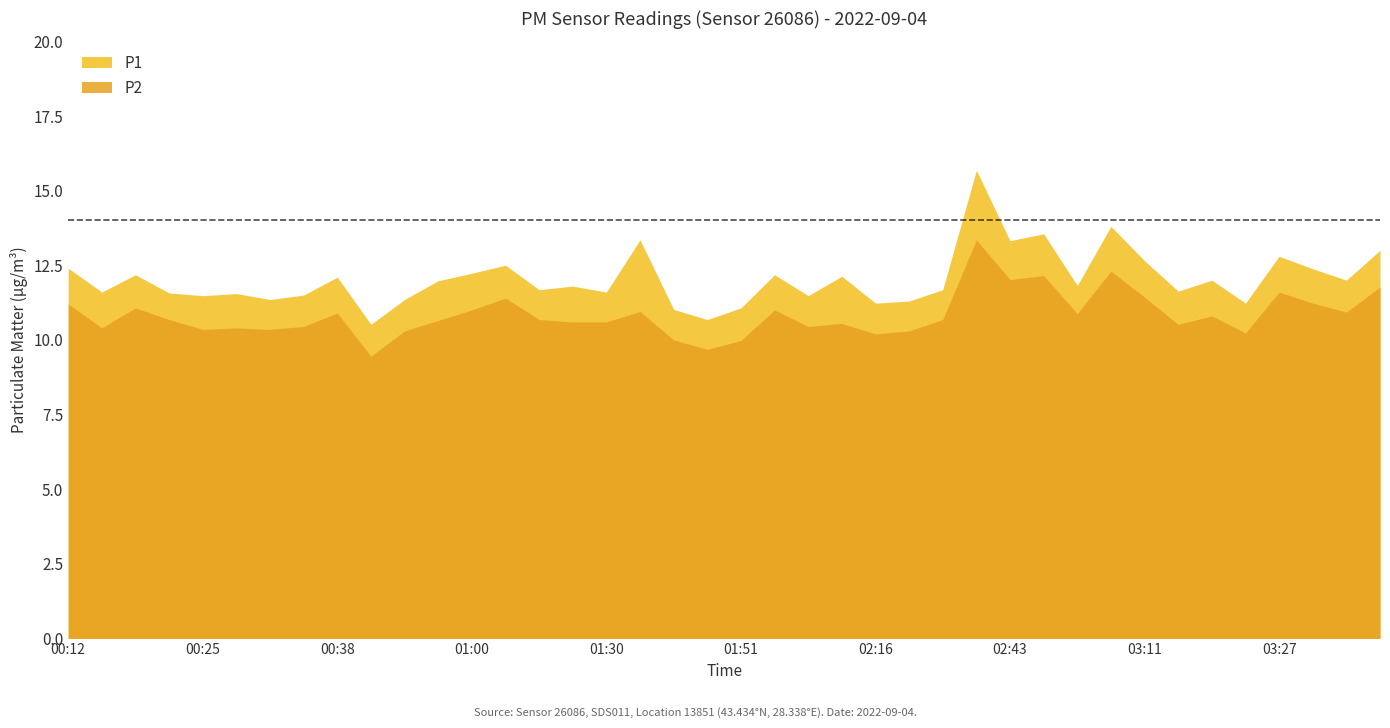

What position from the left is 03:22?

35